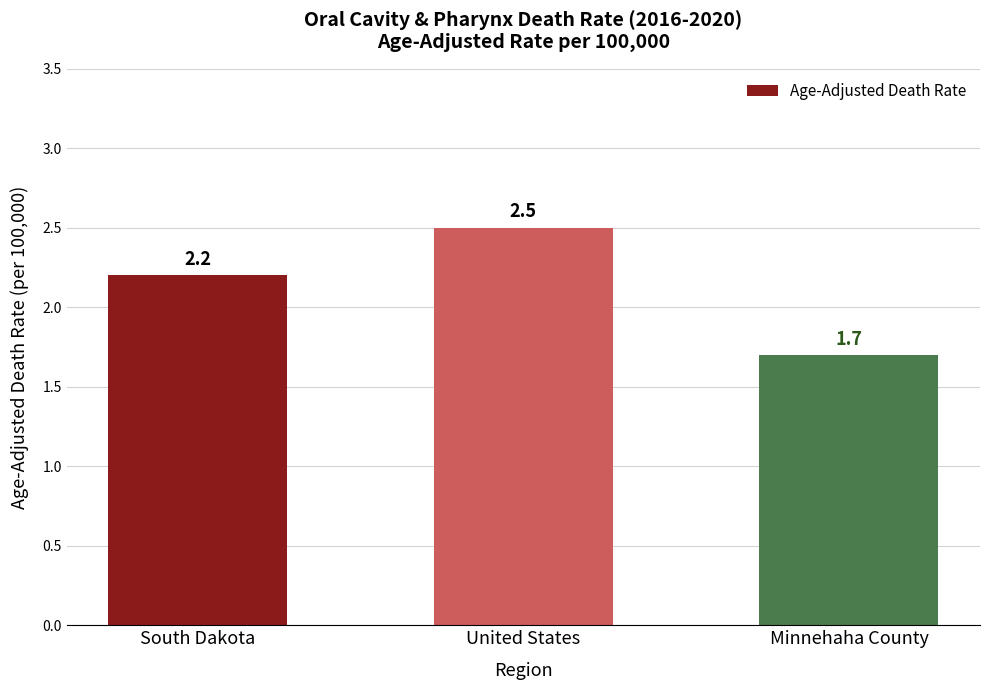

What is the average value?

2.1